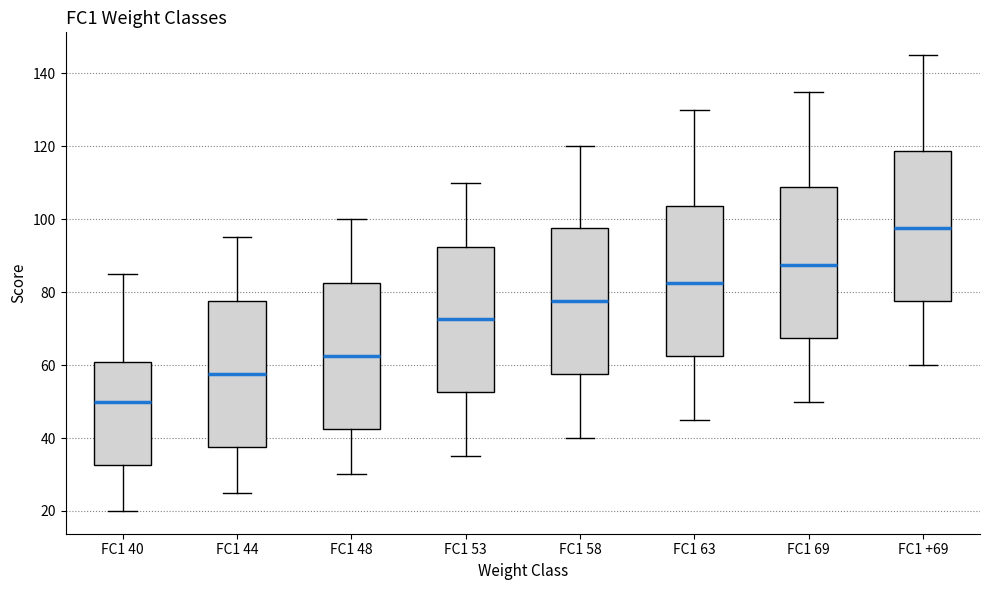

Reading left to right, transcribe this box plot: for each box, give where its median line is, the range the box spans, and where its two whiskers end, as read against the y-axis. The values are not printed on the chart, so give them approximately, as read against the axis.

FC1 40: median 50, box 32 to 60, whiskers 20 to 86
FC1 44: median 58, box 38 to 78, whiskers 26 to 96
FC1 48: median 62, box 42 to 82, whiskers 30 to 100
FC1 53: median 72, box 52 to 92, whiskers 36 to 110
FC1 58: median 78, box 58 to 98, whiskers 40 to 120
FC1 63: median 82, box 62 to 104, whiskers 46 to 130
FC1 69: median 88, box 68 to 108, whiskers 50 to 136
FC1 +69: median 98, box 78 to 118, whiskers 60 to 146